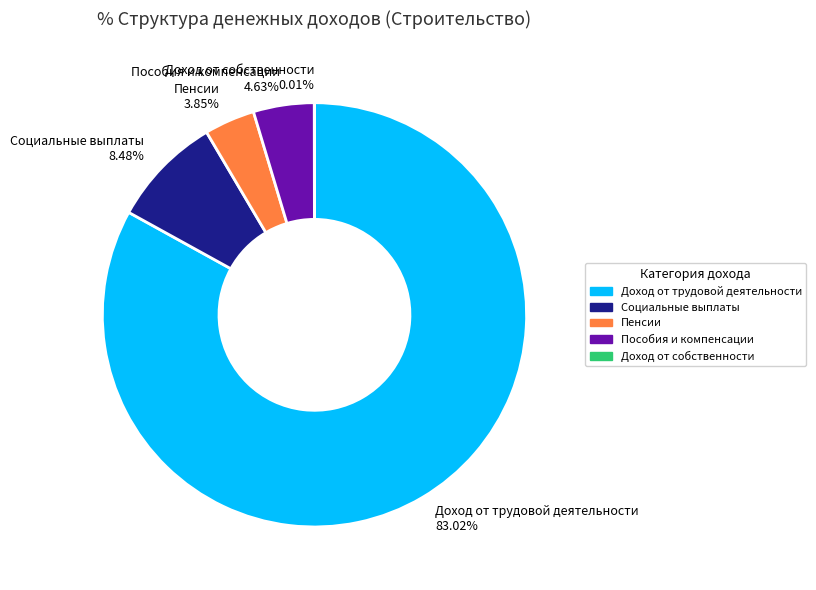

Is the sum of Пособия и компенсации and Пенсии greater than half?

No